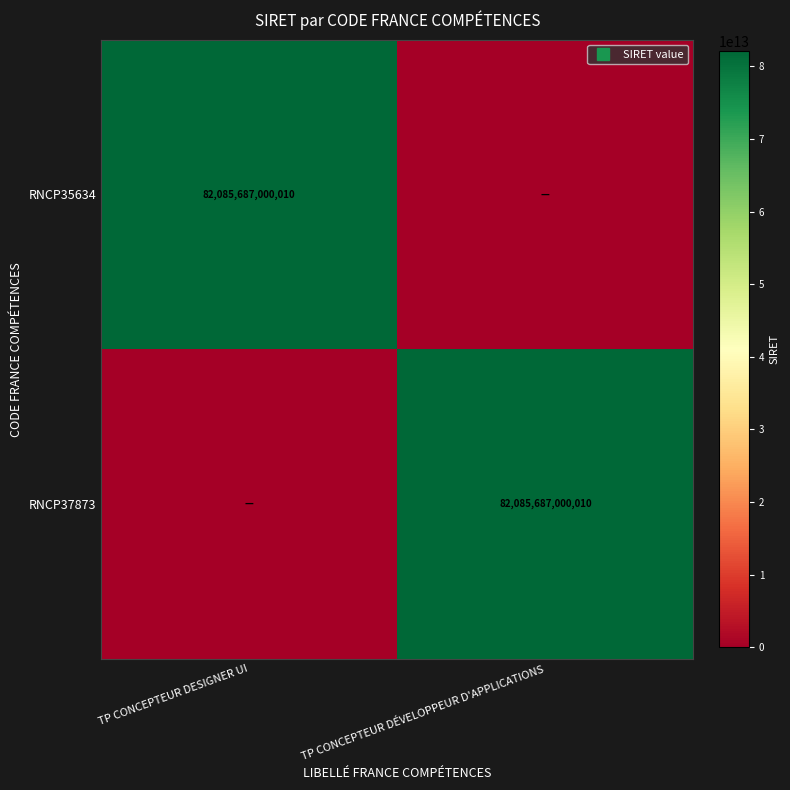

At which category is the sum across all series the highest?

TP CONCEPTEUR DESIGNER UI